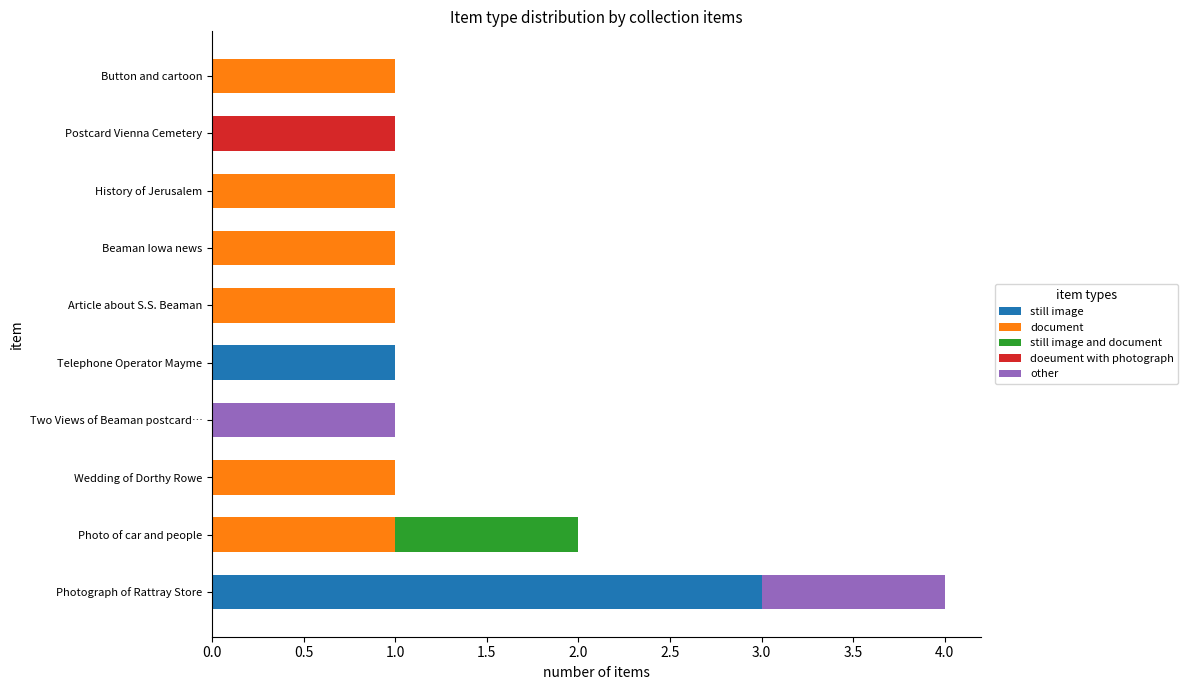

At which category is the sum across all series the highest?

Photograph of Rattray Store